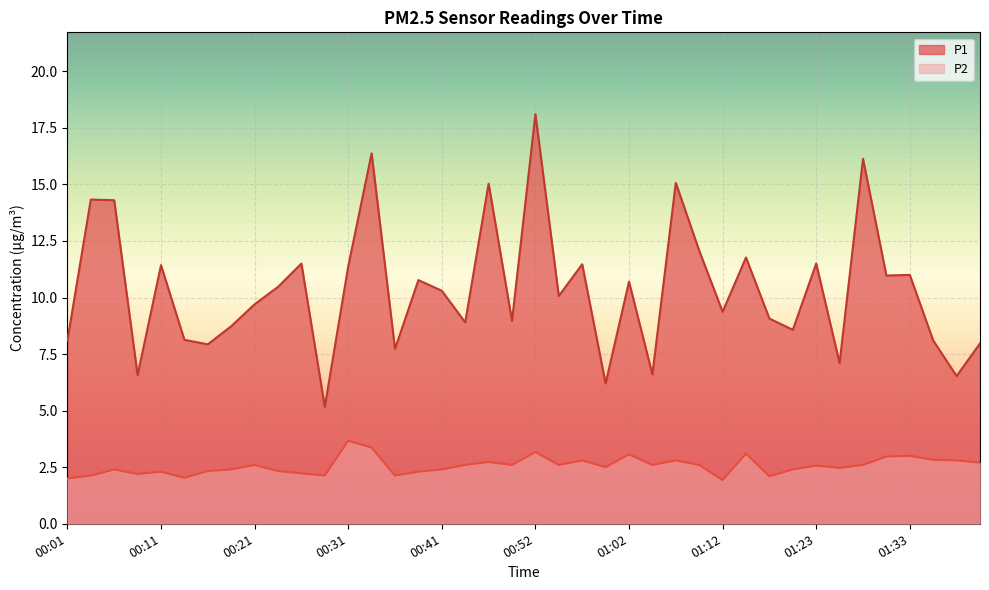

List the labels in order of P2 value, largest first.

00:31, 00:34, 00:52, 01:15, 01:02, 01:33, 01:30, 01:35, 00:57, 01:07, 01:38, 00:47, 01:40, 00:21, 00:44, 00:49, 00:54, 01:05, 01:10, 01:28, 01:23, 00:59, 01:25, 00:06, 00:19, 00:41, 01:20, 00:16, 00:24, 00:11, 00:39, 00:26, 00:08, 00:03, 00:29, 00:36, 01:18, 00:14, 00:01, 01:12